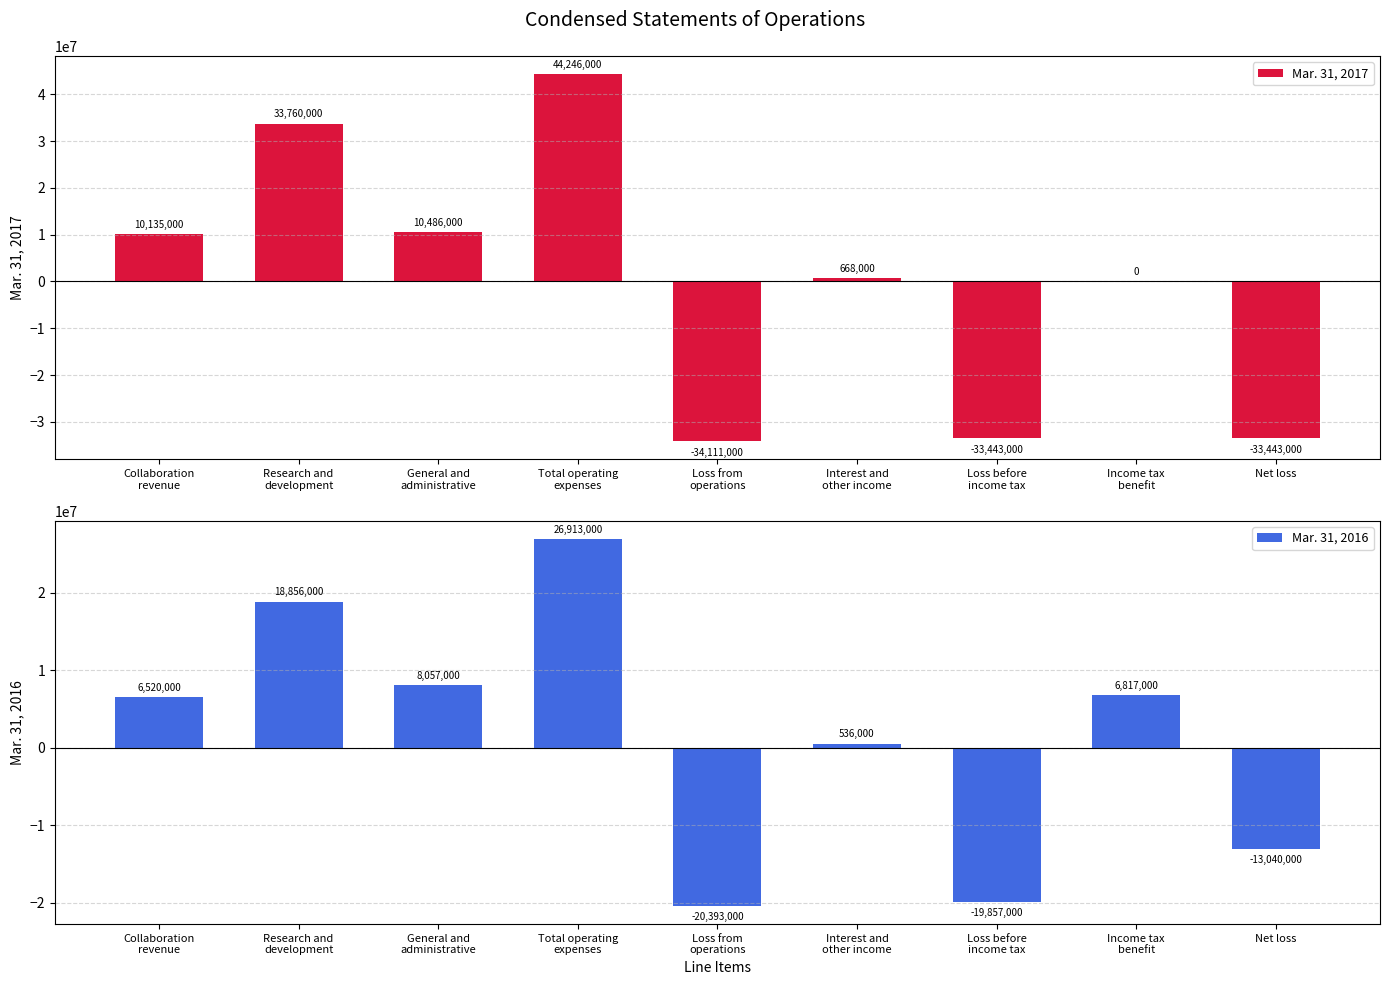

Rank the series at Research and
development from highest to lowest value.

Mar. 31, 2017, Mar. 31, 2016